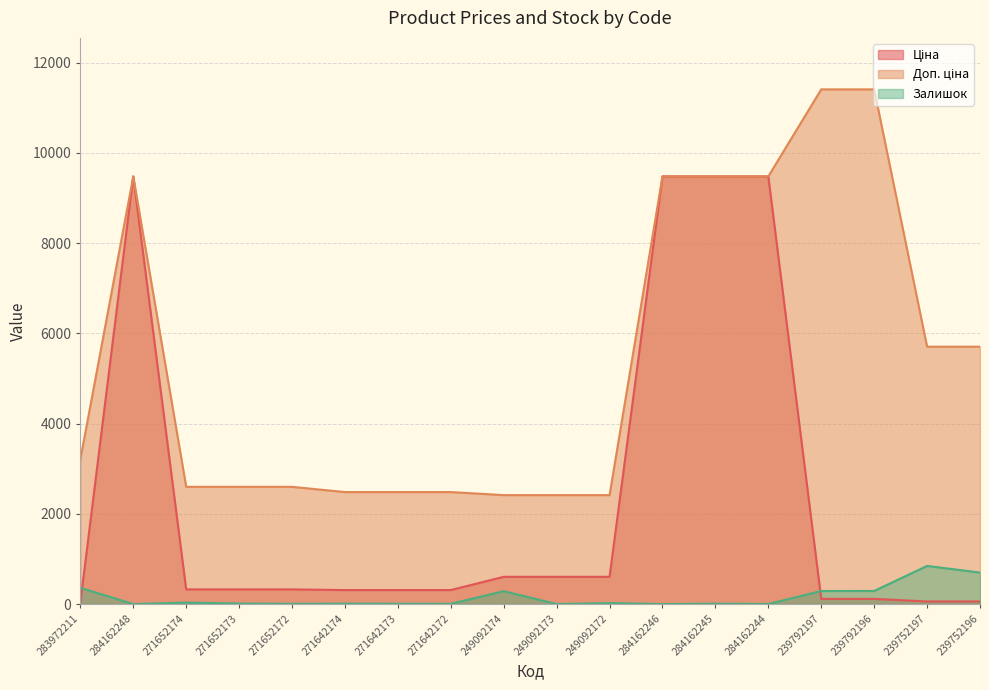

Does the chart have visible grid lines?

Yes